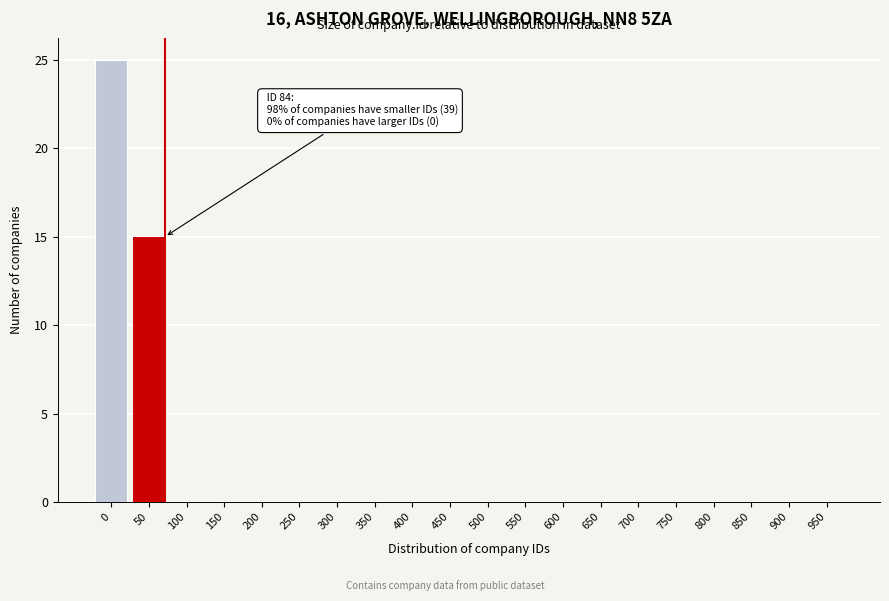

Reading left to right, what are all the values shown in this chart?

0=25	50=15	100=0	150=0	200=0	250=0	300=0	350=0	400=0	450=0	500=0	550=0	600=0	650=0	700=0	750=0	800=0	850=0	900=0	950=0